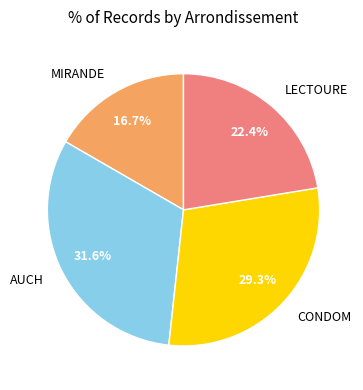

Approximately how many times larger is the value at AUCH compared to LECTOURE?

1.4